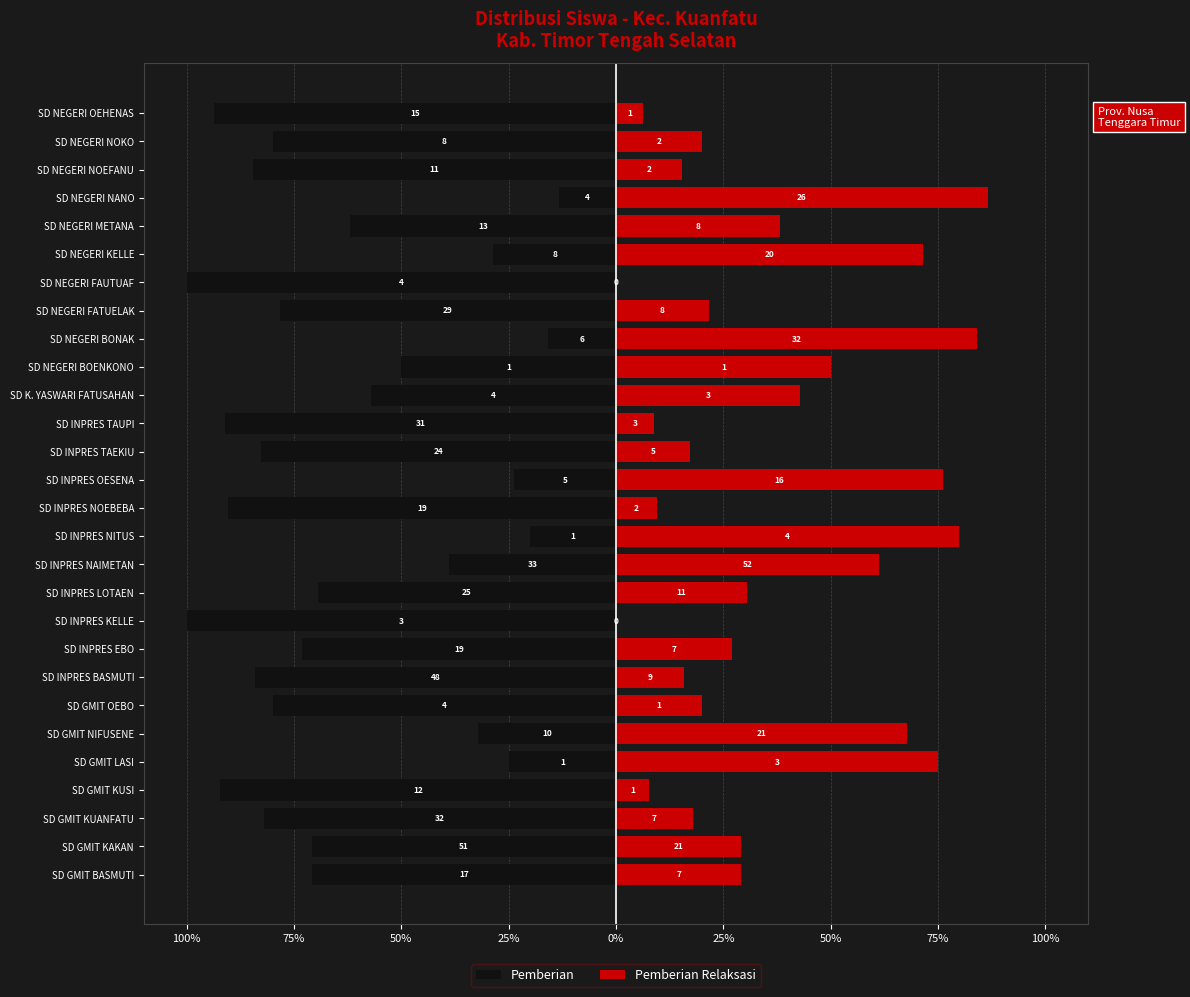

What is the label of the 18th bar from the right?

SD INPRES LOTAEN